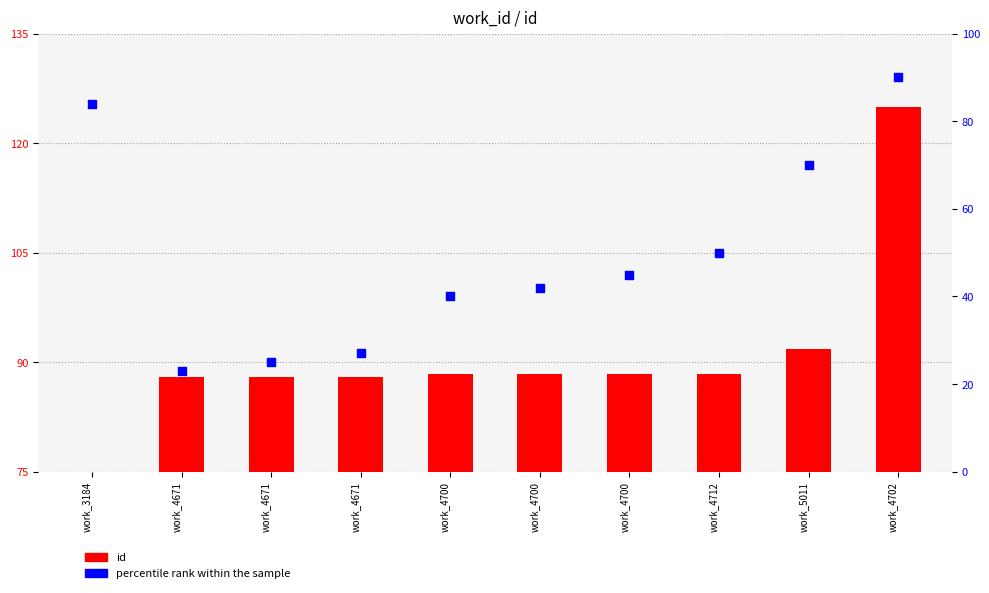

At which category is the sum across all series the highest?

work_4702